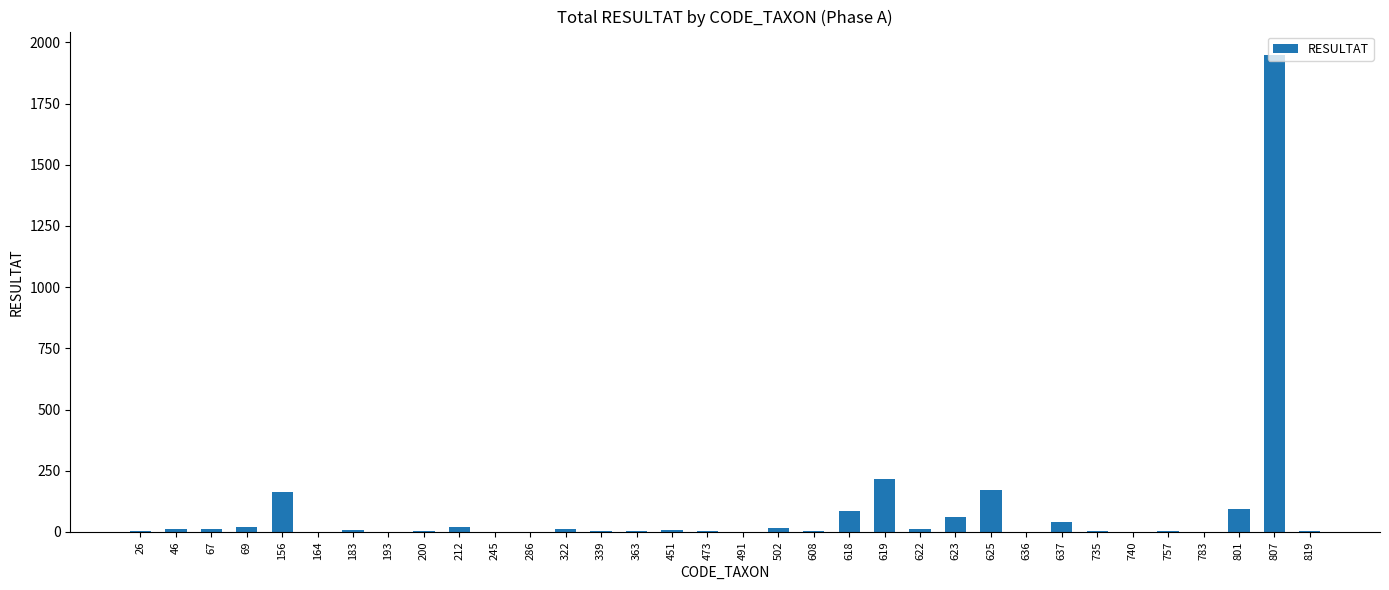

Count the number of data series in this chart.

1